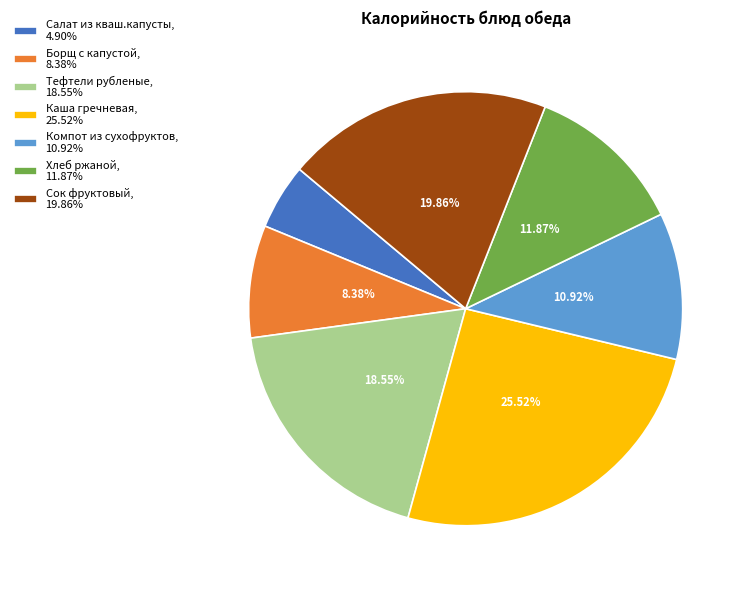

To the nearest percent, what percentage of the pie is Хлеб ржаной?

12%